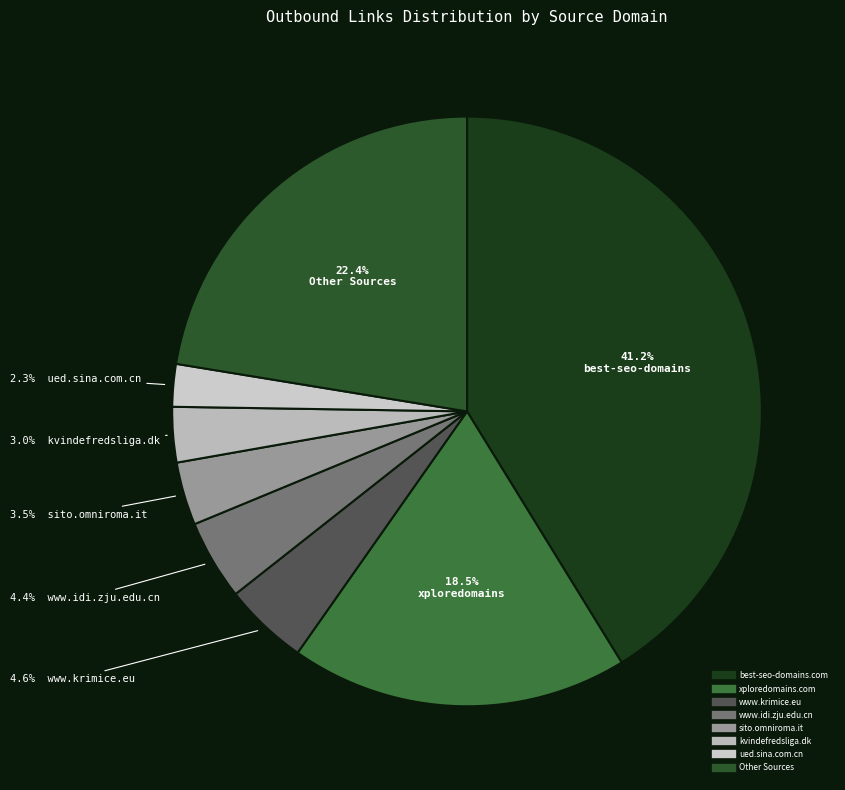

How many segments does this pie chart have?

8